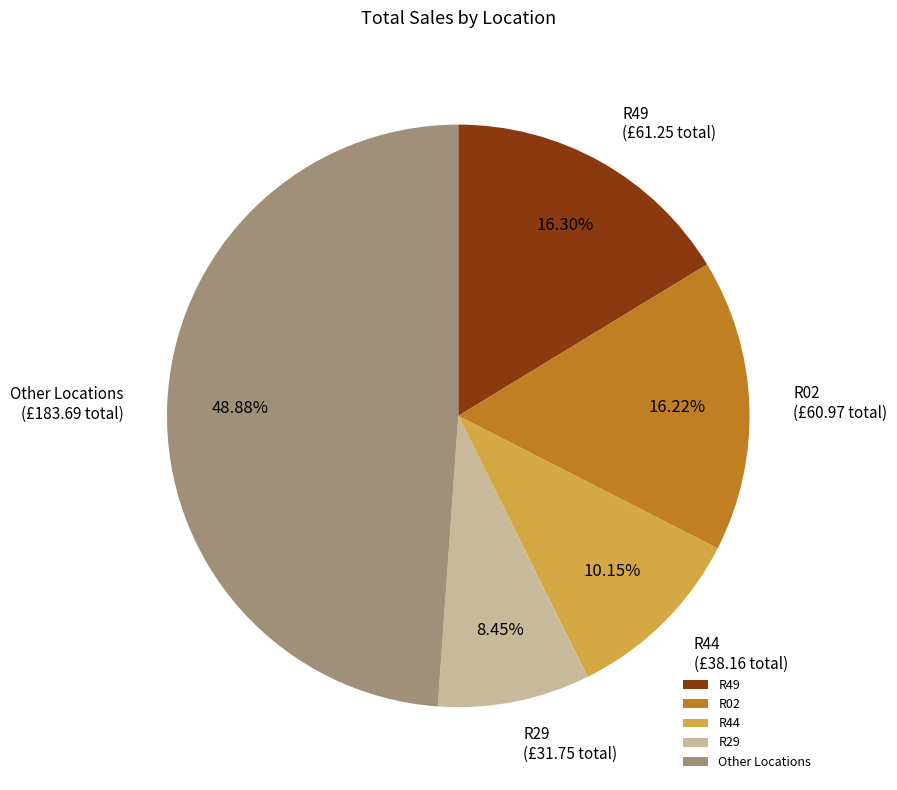

Which slice is the largest?

Other Locations